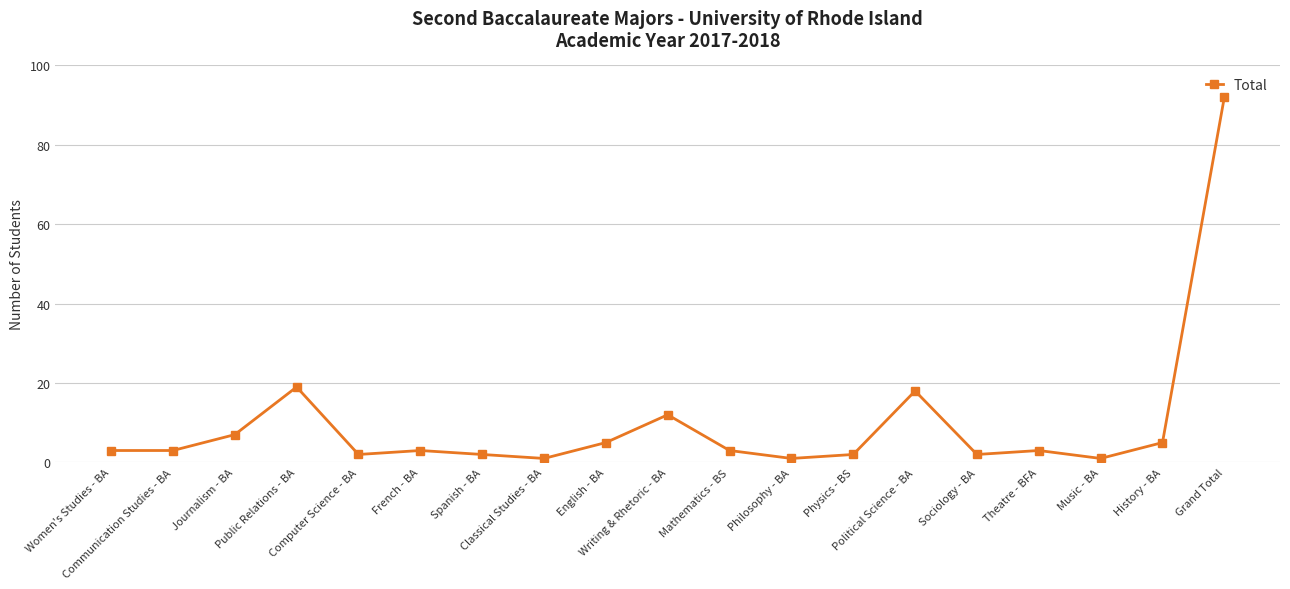

Where is the data nearest to the value 46?

Public Relations - BA